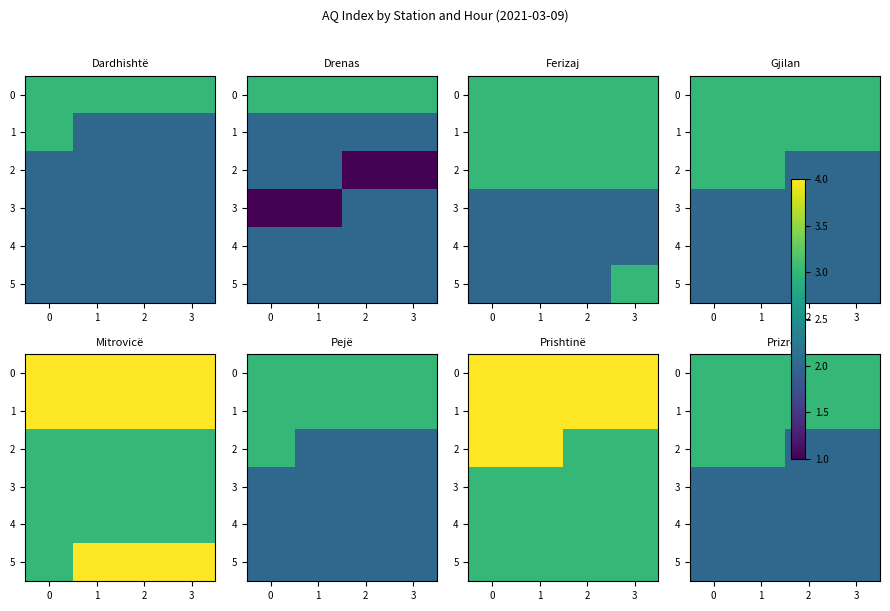

What is the difference between the highest and lowest values at 2?

1